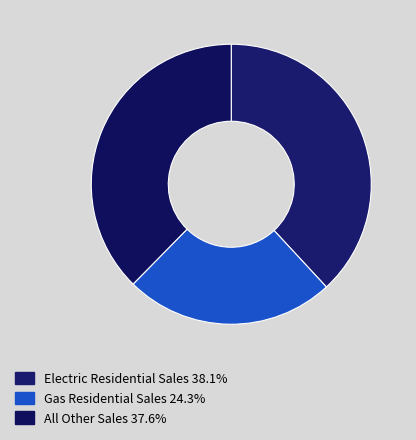

How many slices are in this pie chart?

3